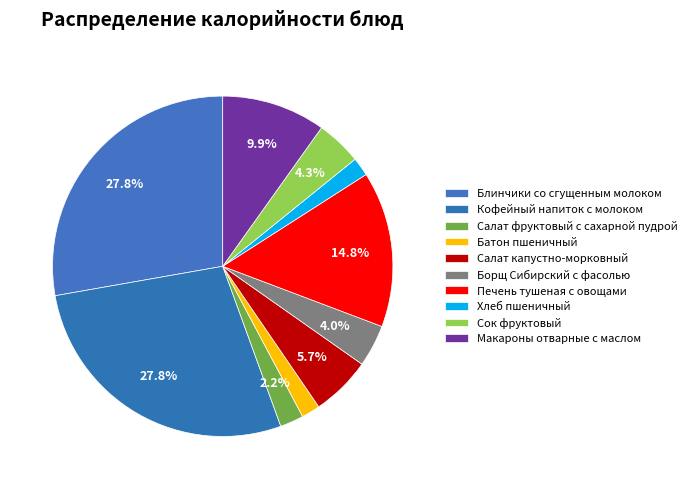

How many slices are in this pie chart?

10